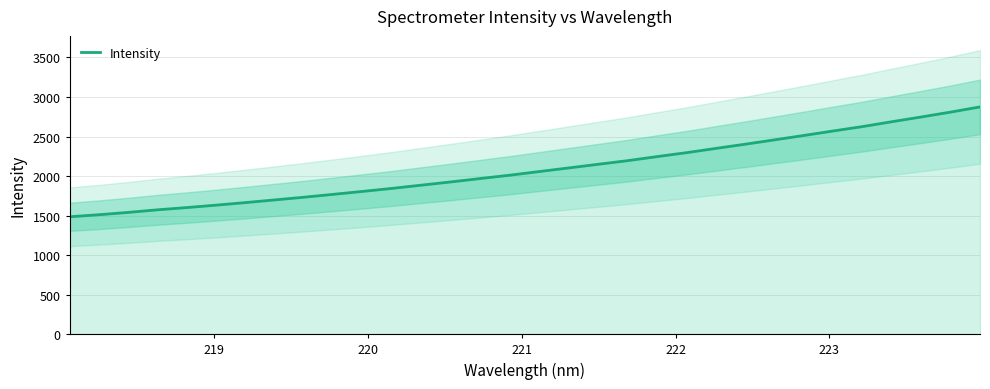

What is the minimum value for Intensity?

1484.8